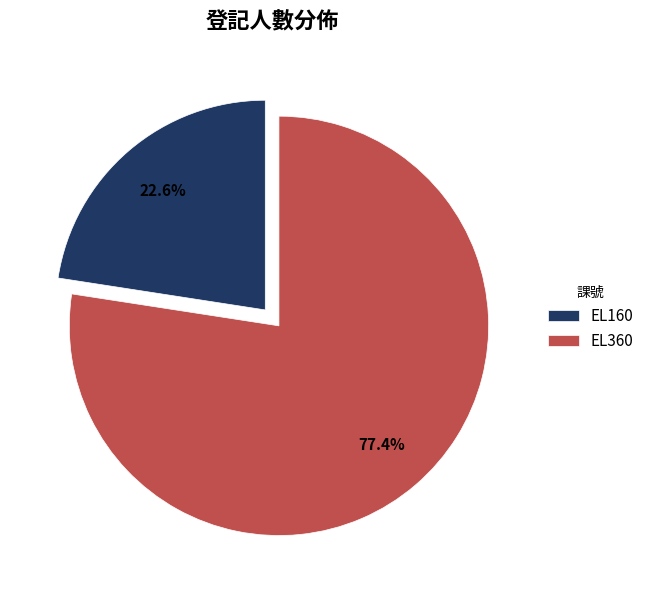

Rank the categories by value from highest to lowest.

EL360, EL160